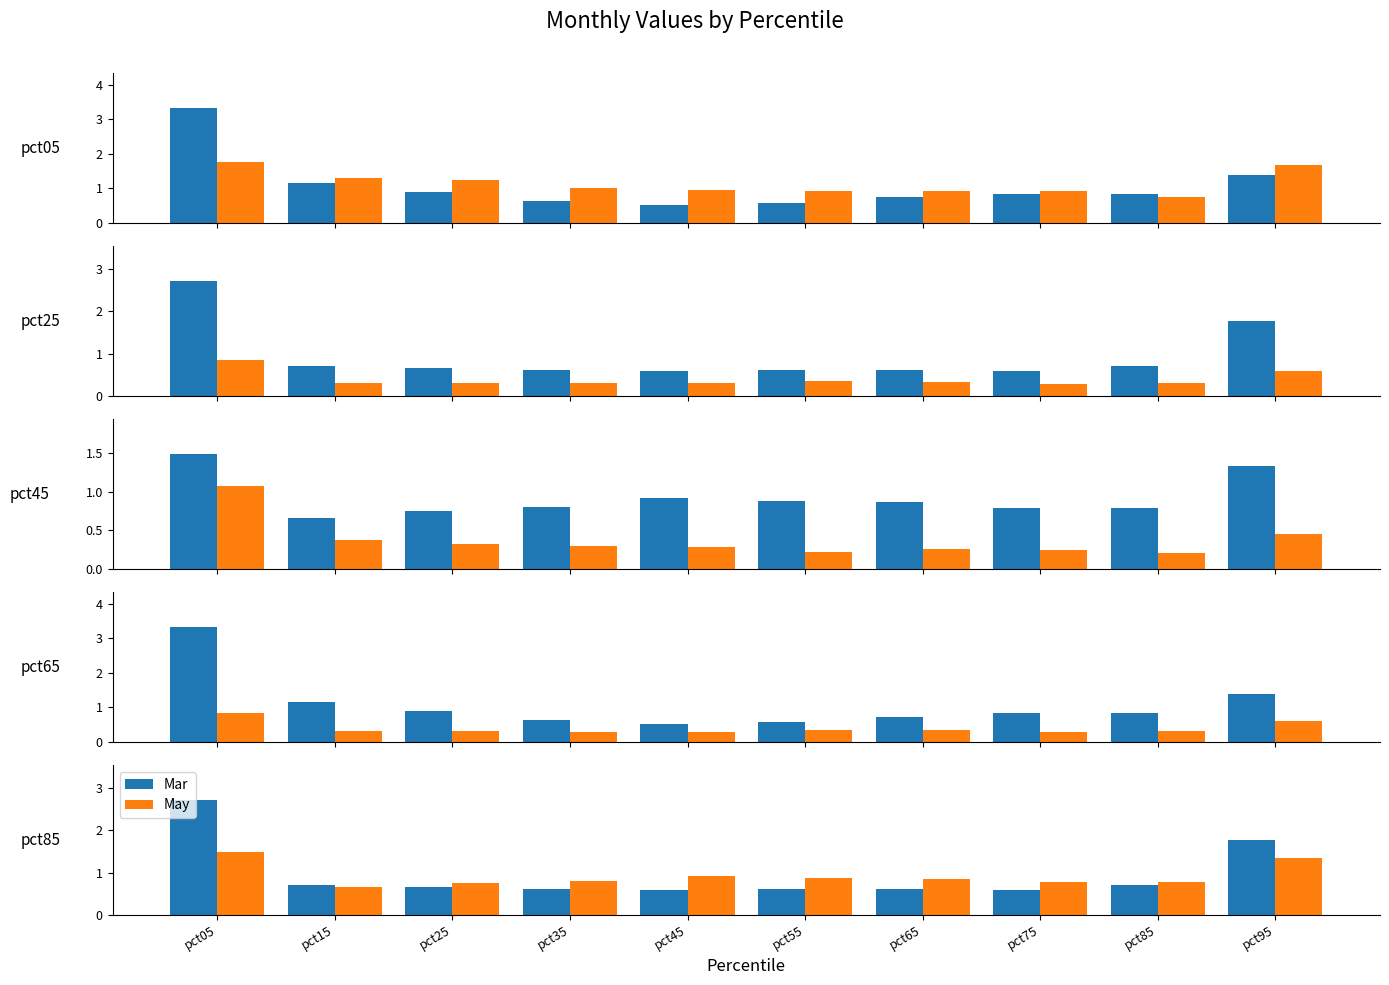

Between pct35 and pct15, which is larger?

pct15